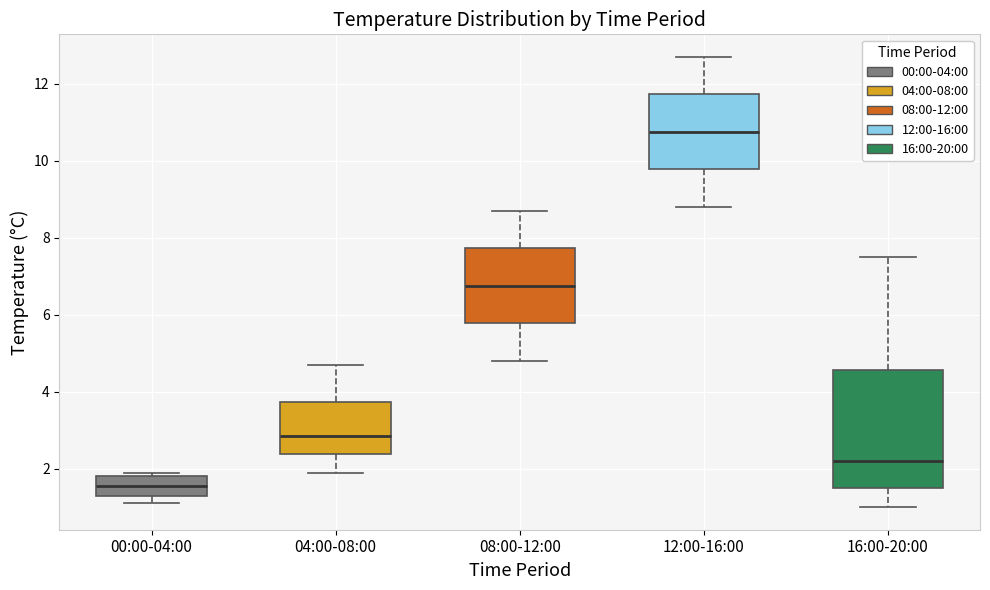

Where does the lower whisker of the box for 04:00-08:00 end on the y-axis? The values are not printed on the chart, so give them approximately, as read against the axis.

2.0